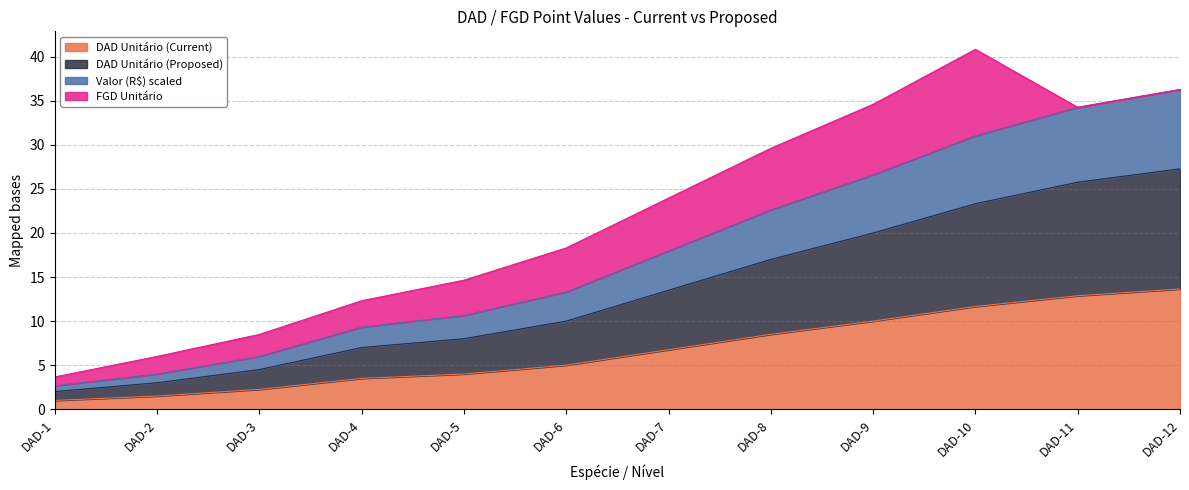

True or false: DAD Unitário (Current) and DAD Unitário (Proposed) intersect in this chart.

False